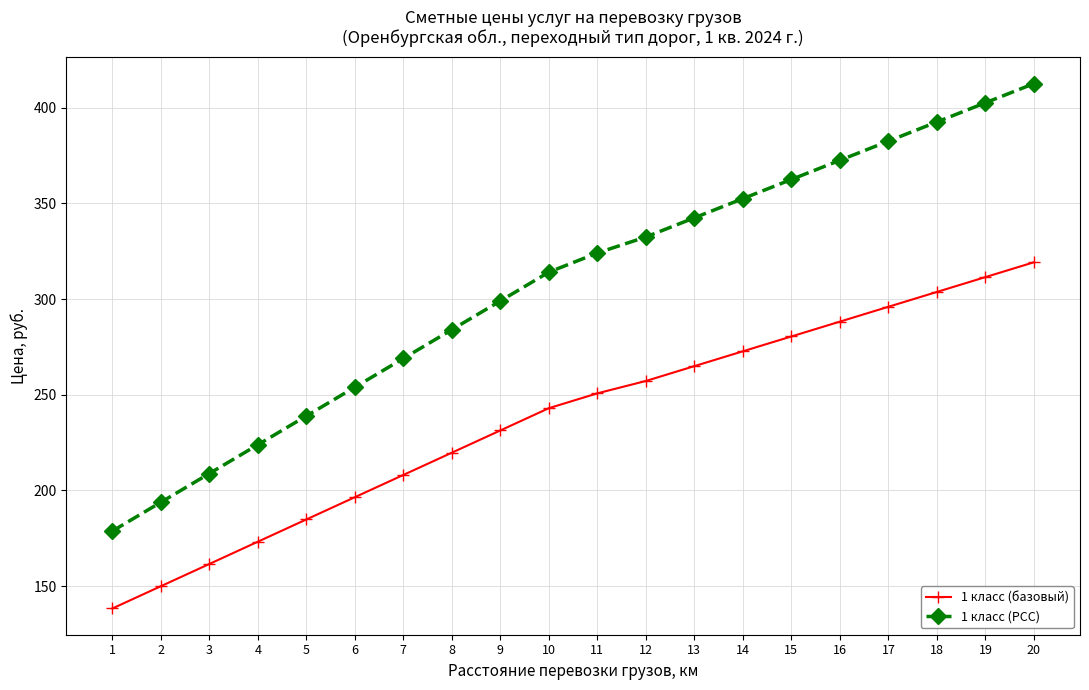

Count the number of data series in this chart.

2